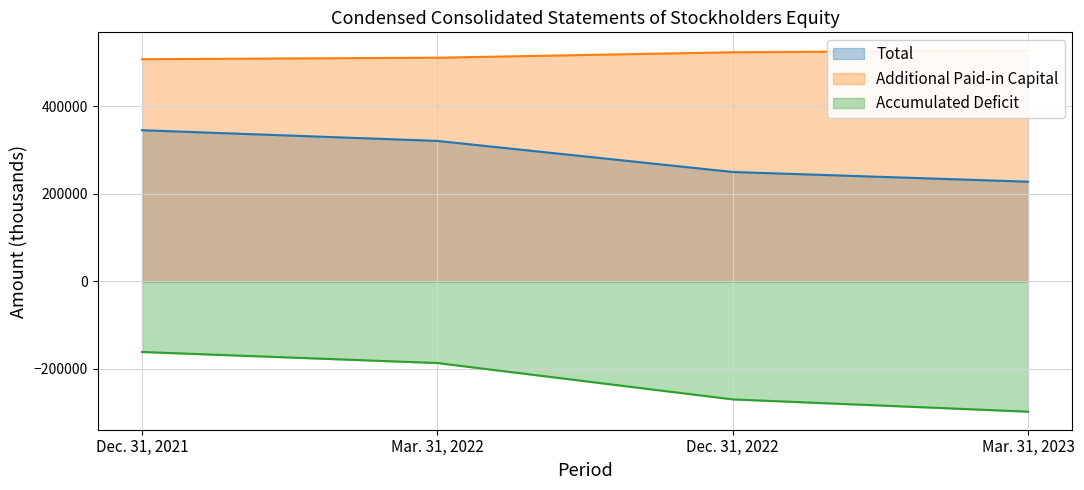

Which has a higher value, Dec. 31, 2022 or Dec. 31, 2021?

Dec. 31, 2021